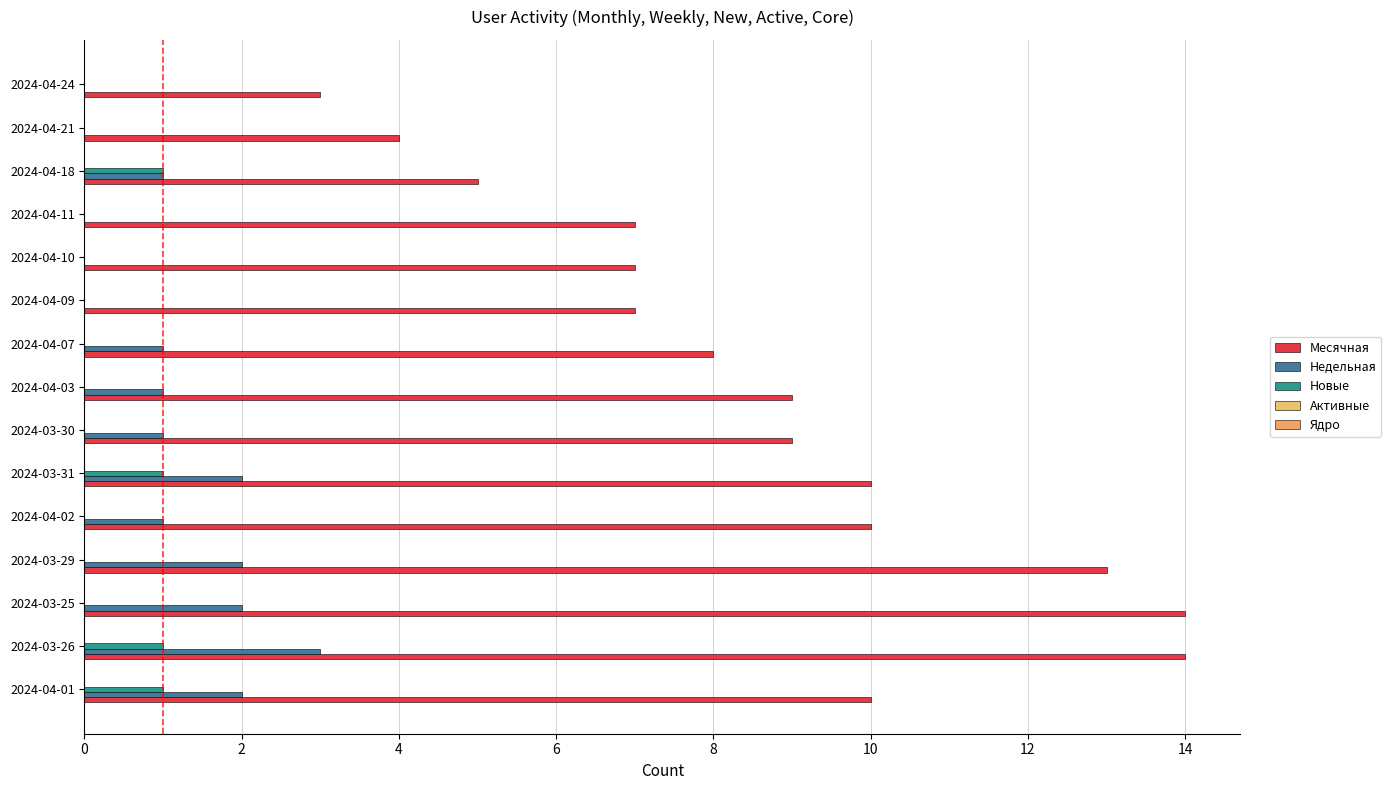

Count the number of data series in this chart.

3